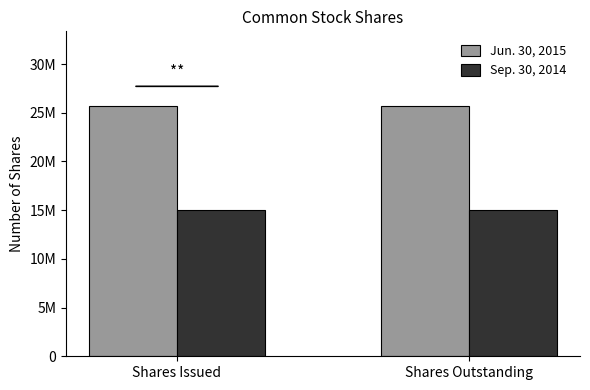

What is the value of the Jun. 30, 2015 bar at the 2nd from the left?

25660000